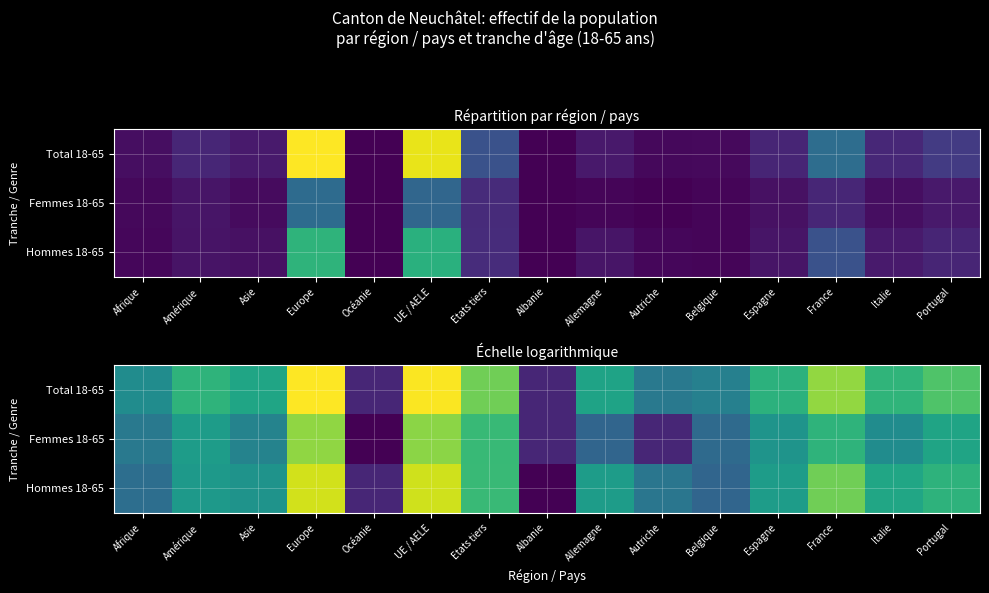

How many data points does each series have?

15